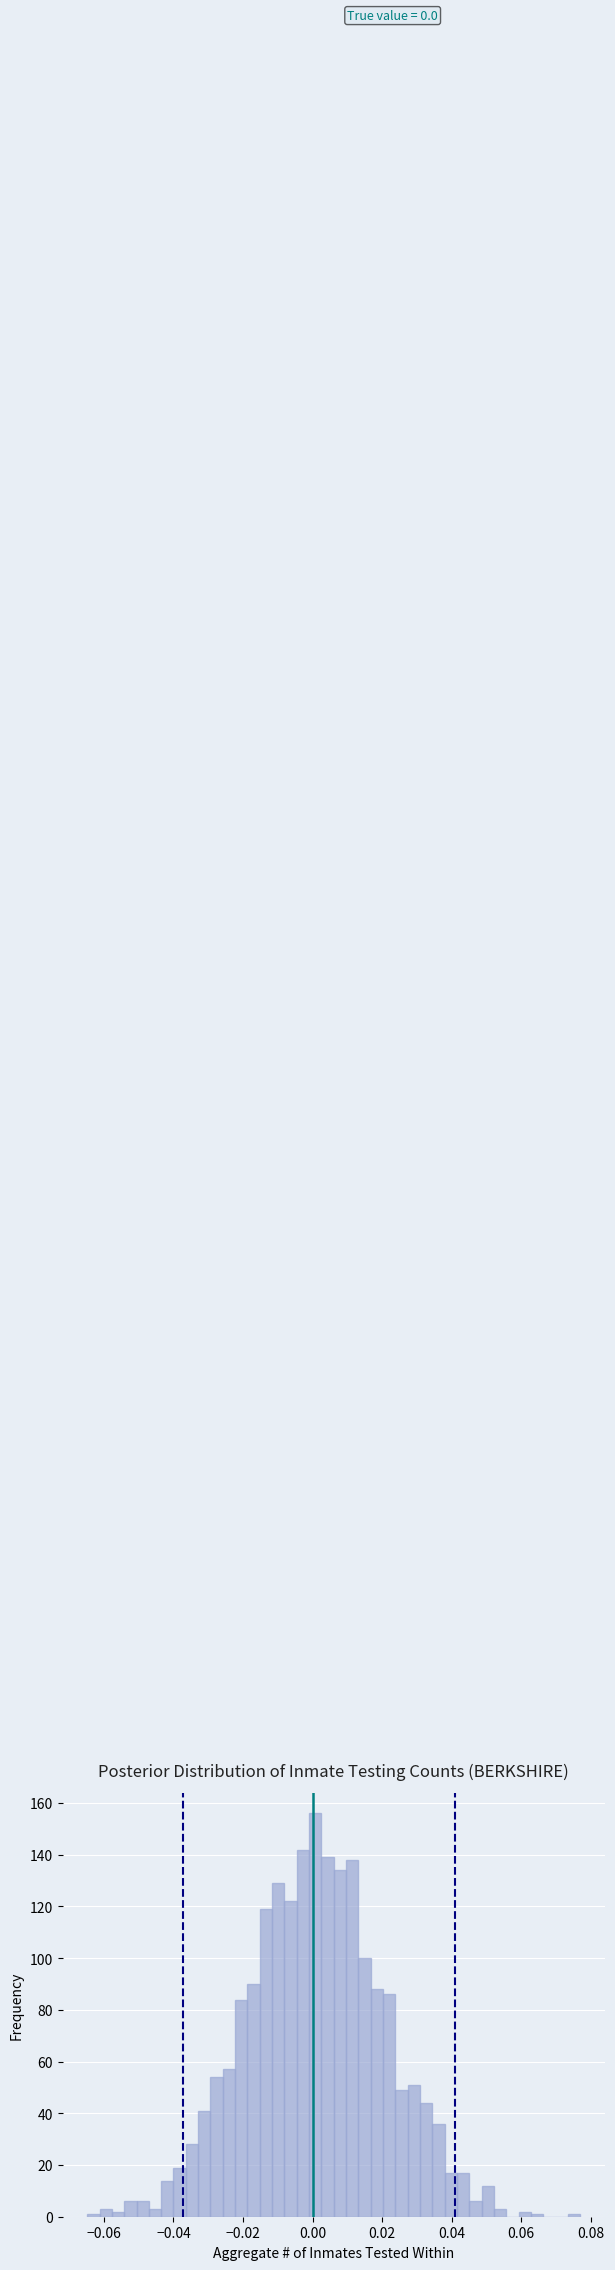

Read against the x-axis, roughly where is the centre of the tallest bar?

0.000